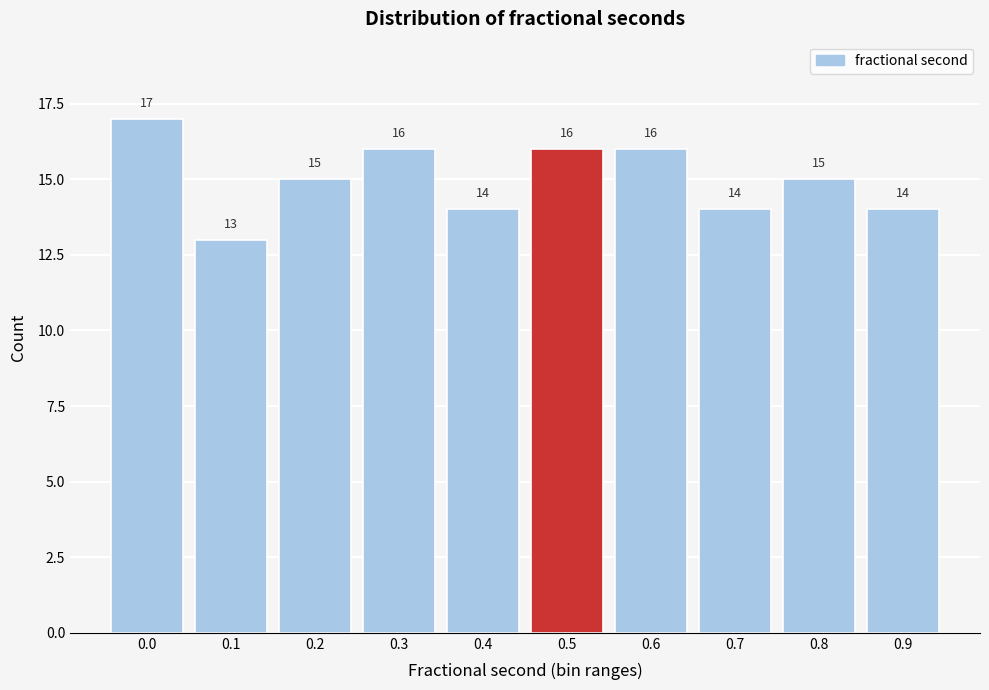

Reading right to left, transcribe all the data shown in this chart.

14	15	14	16	16	14	16	15	13	17